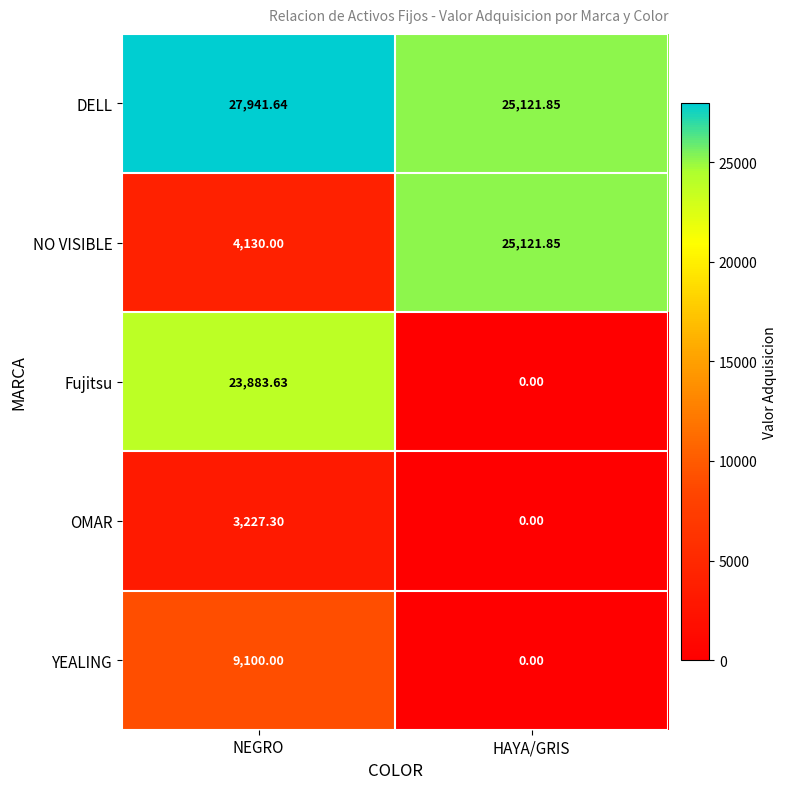

What is the total value across all series at HAYA/GRIS?

50243.7